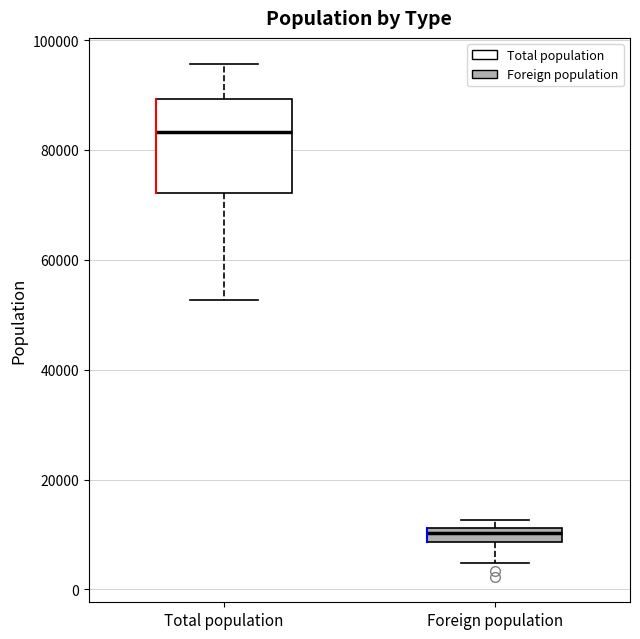

Which box has the highest median line?

Total population